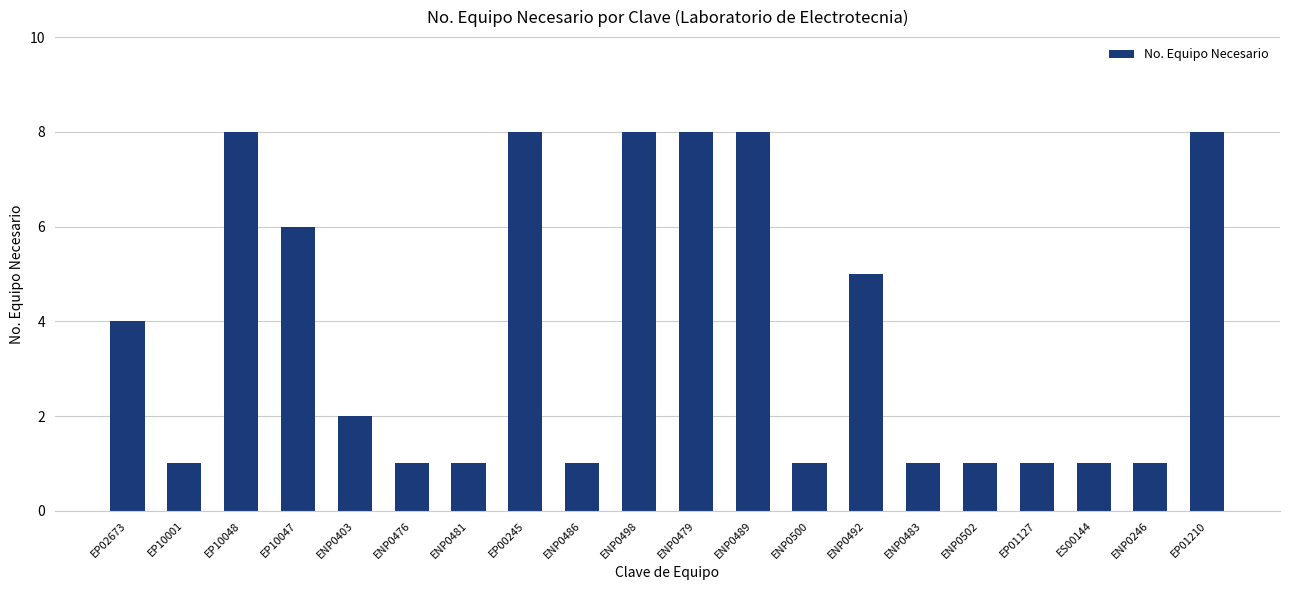

How many distinct data groups are displayed?

1